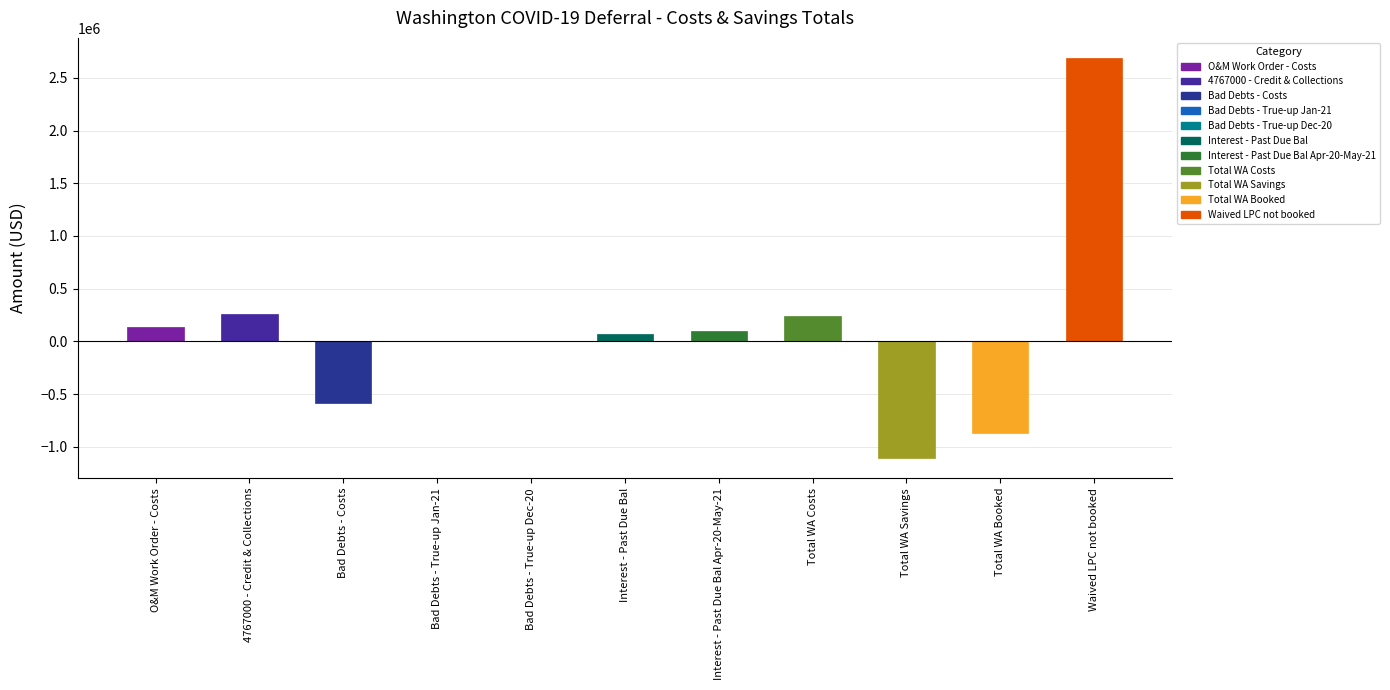

Reading left to right, list all the values displayed in this chart.

137274.9	258018.1	-579888.8	7357.8	7411.0	70119.6	97532.0	244405.2	-1108807.5	-864402.3	2689724.7